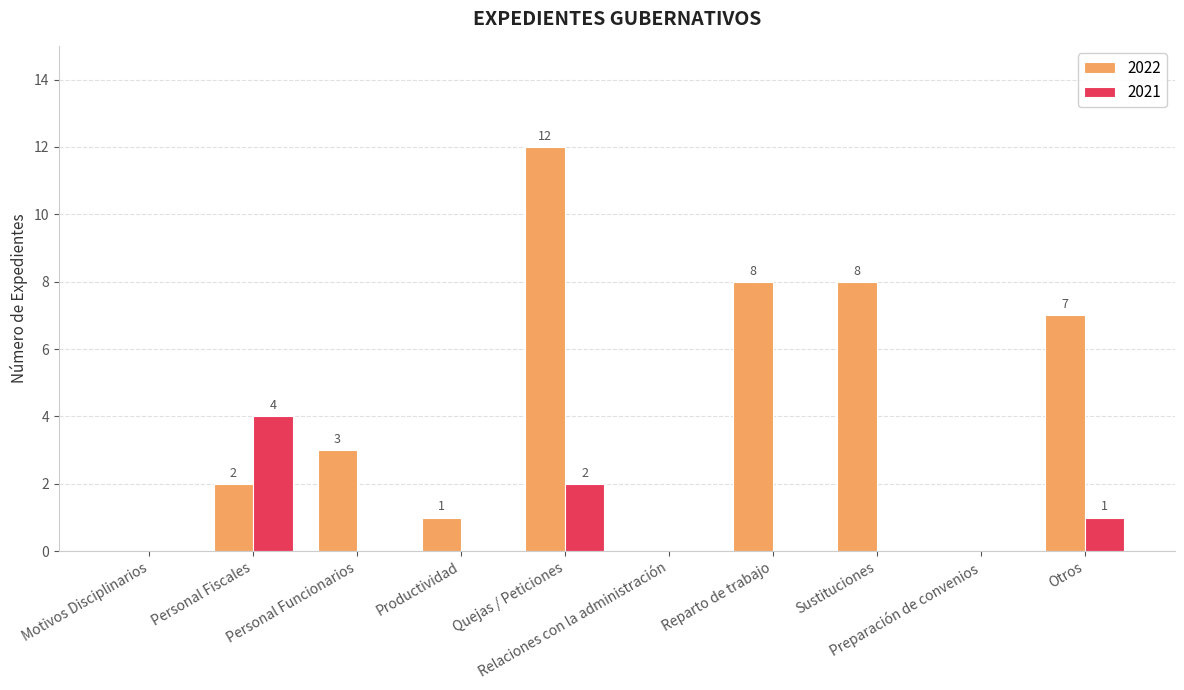

Which series has the largest total across all categories?

2022